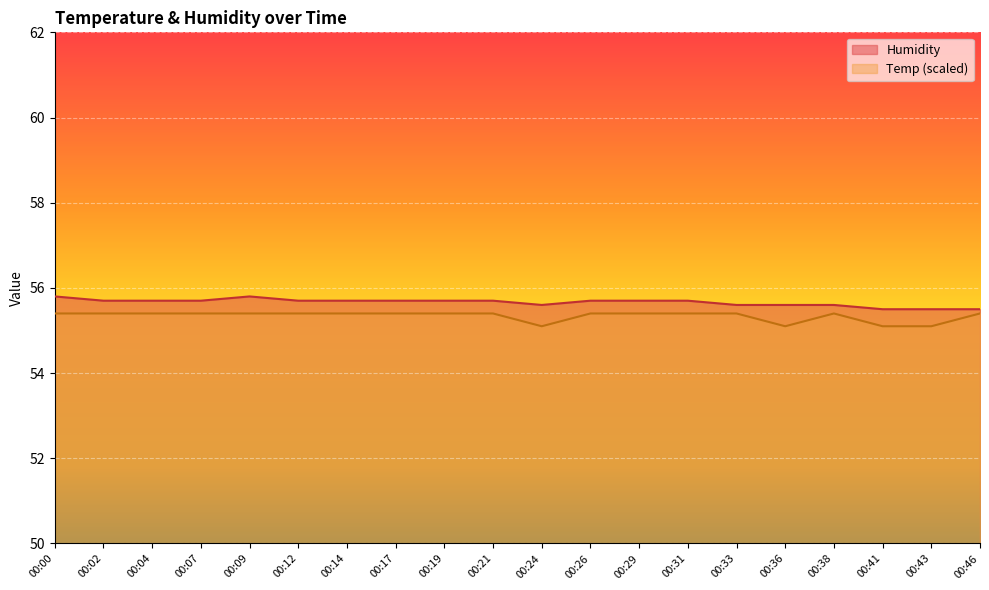

True or false: Humidity and Temp intersect in this chart.

False